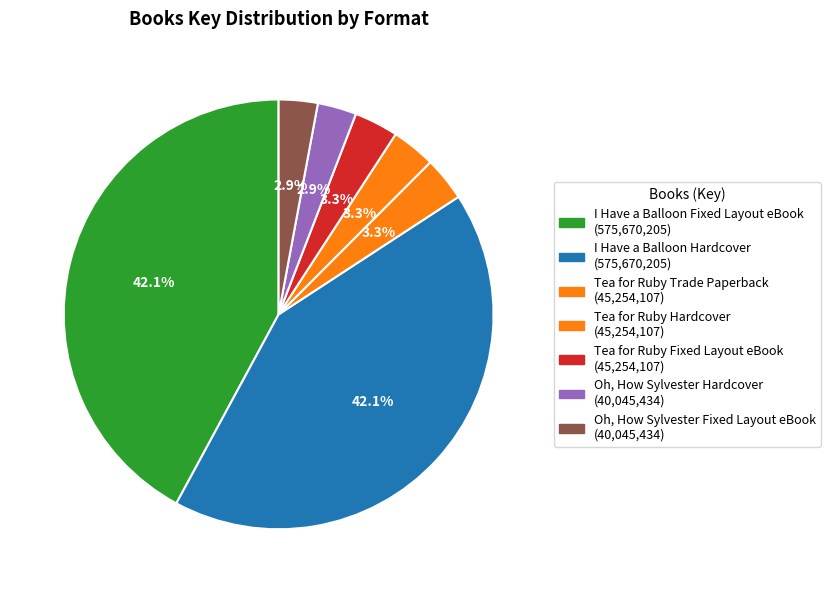

How many segments does this pie chart have?

7